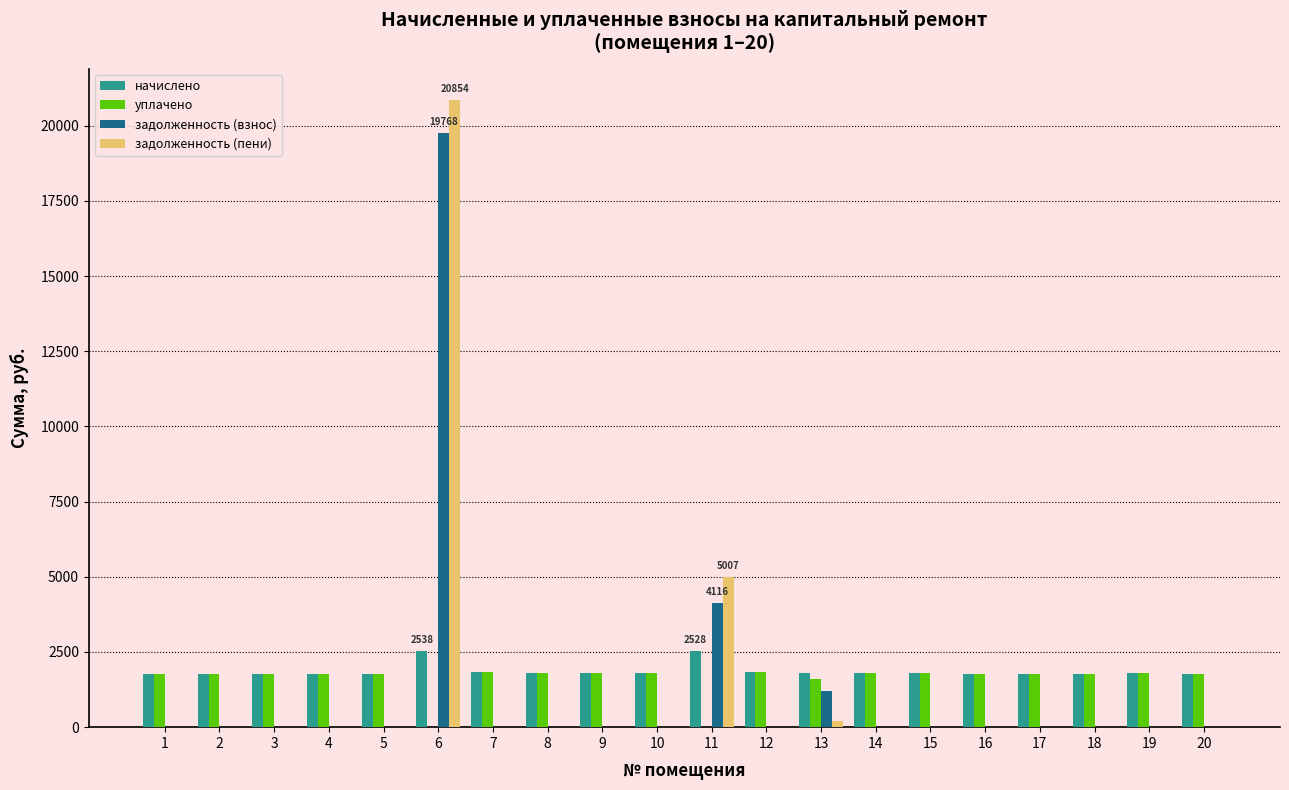

What is the maximum value shown in the chart?

20853.5